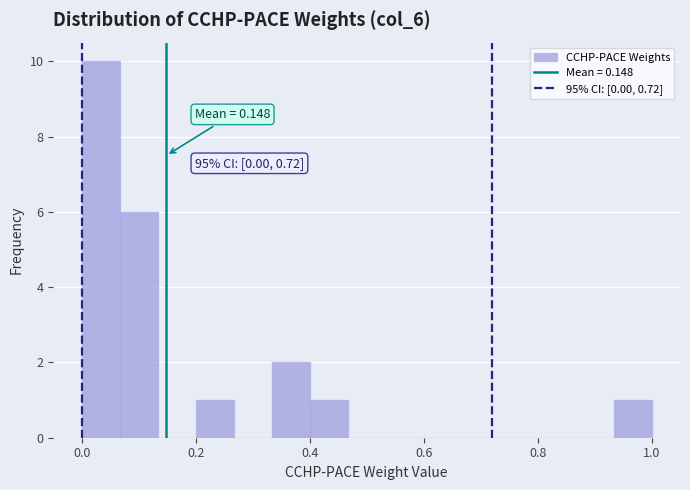

Read against the x-axis, roughly where is the centre of the tallest bar?

0.04